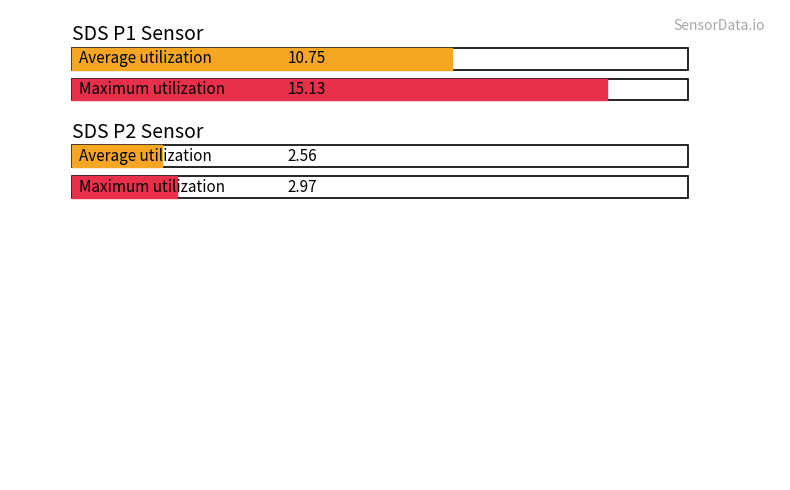

Rank the series at 00:26 from lowest to highest value.

SDS_P2, SDS_P1